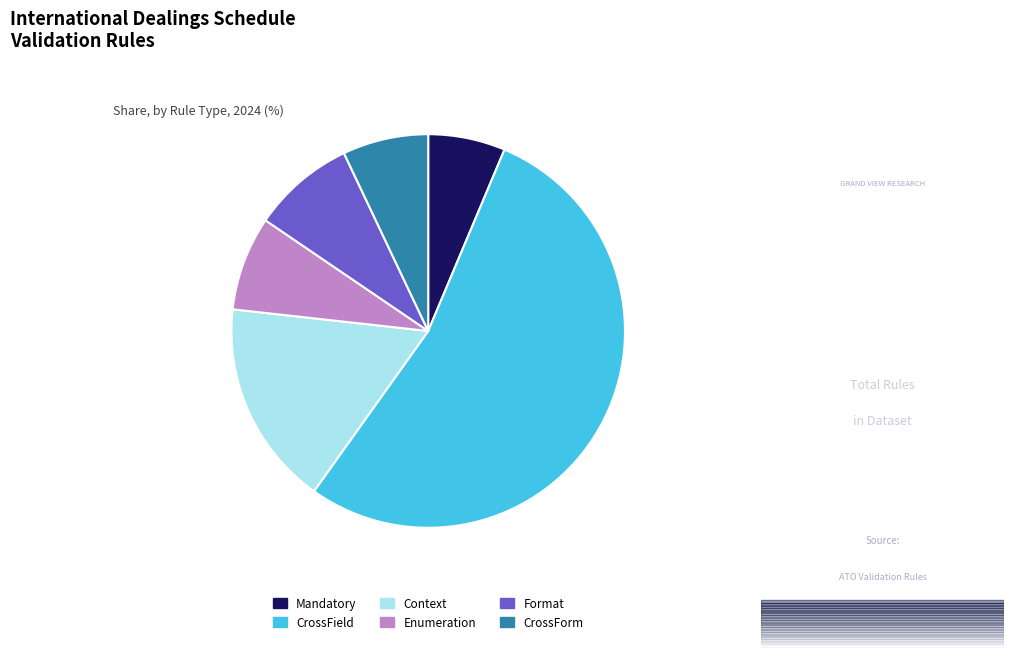

What is the largest slice in the pie chart?

CrossField